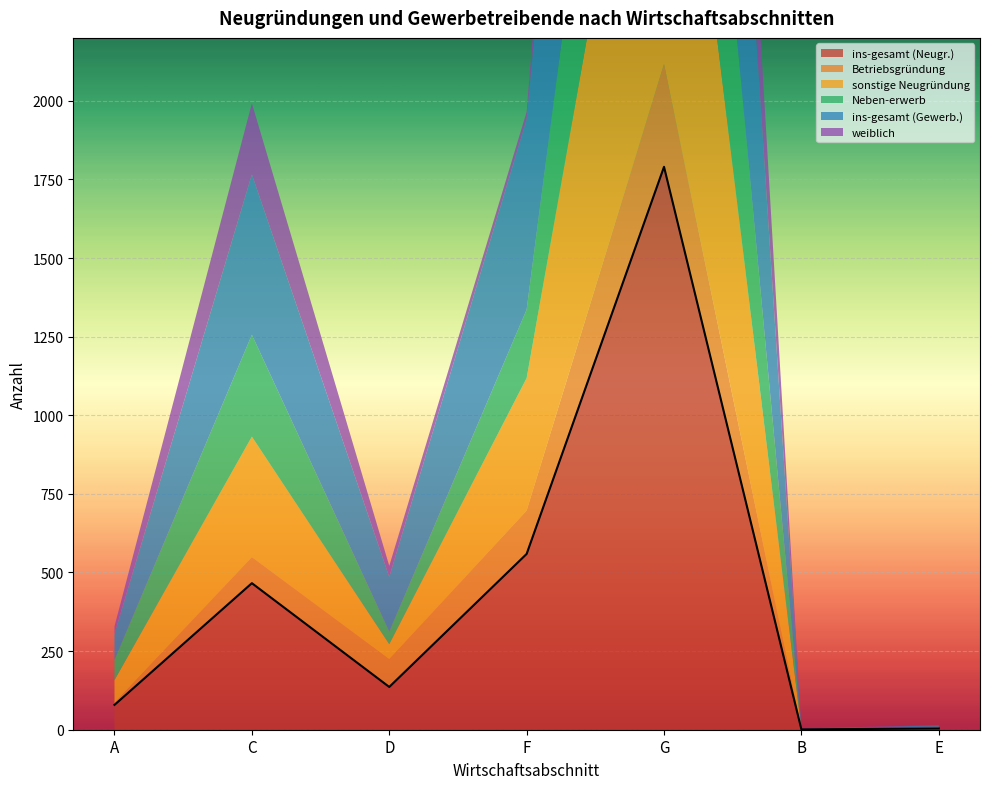

Rank the categories by weiblich value from lowest to highest.

B, E, A, F, D, C, G